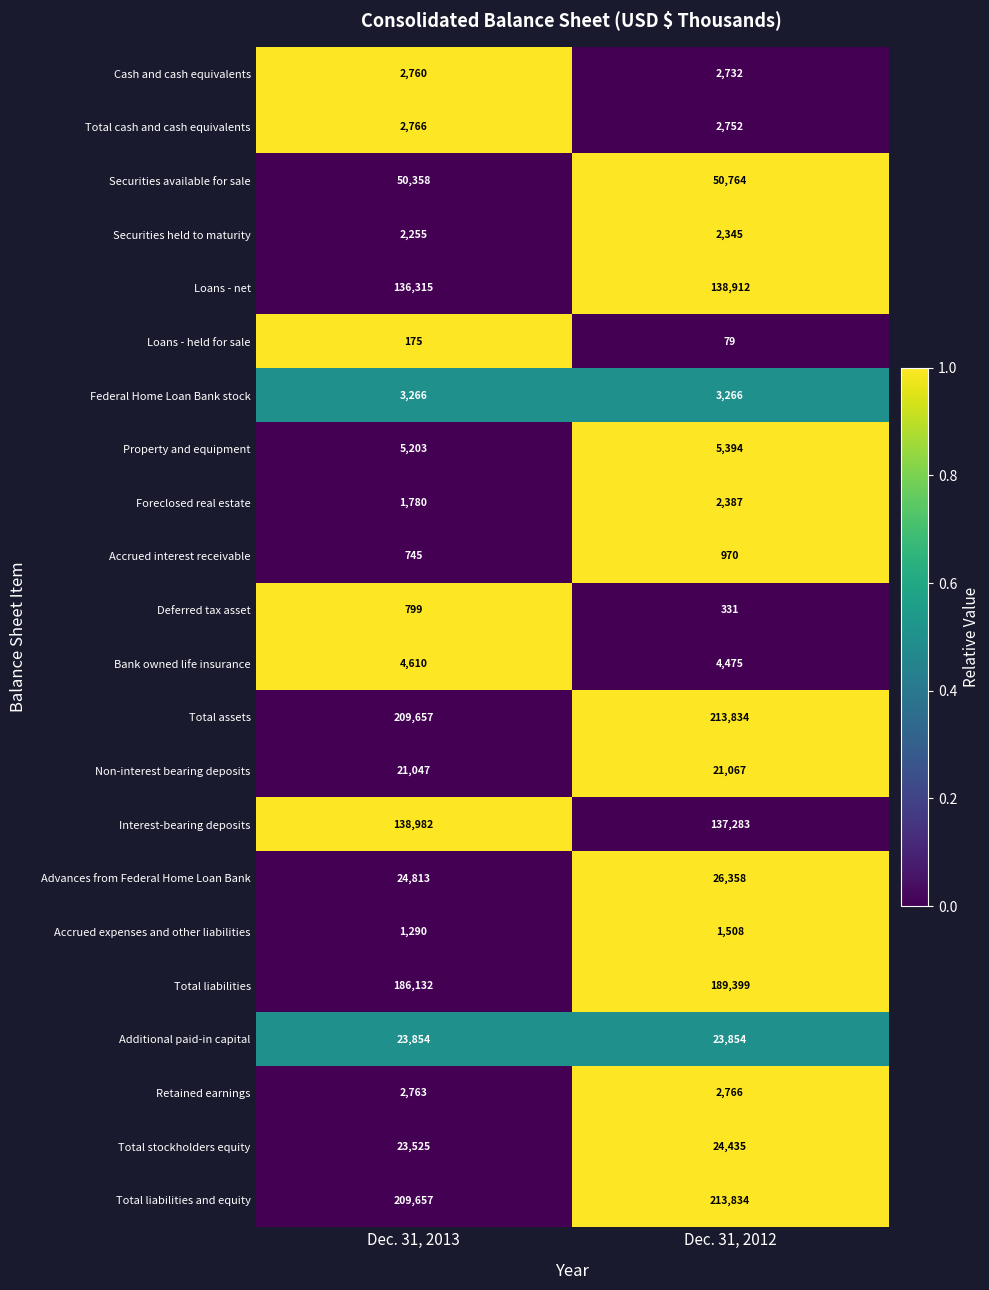

Is it true that Securities held to maturity equals 4051 at Dec. 31, 2013?

False